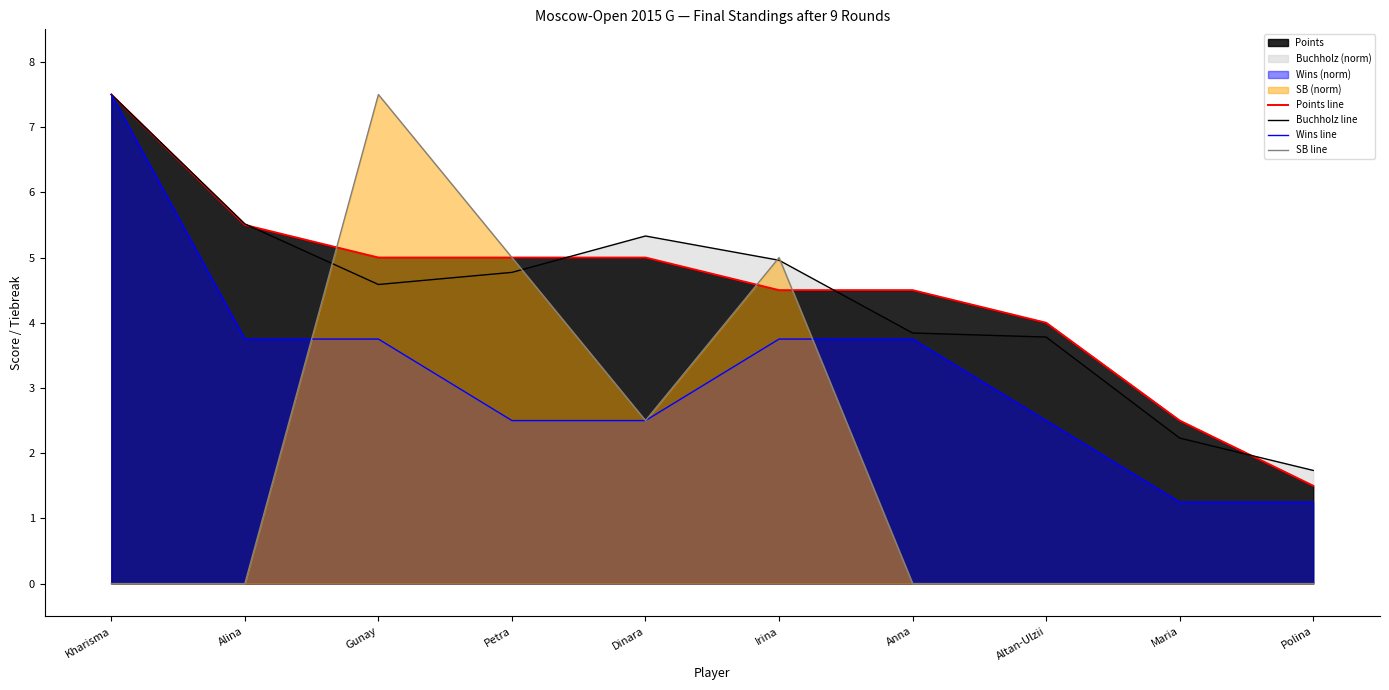

True or false: Points line and Wins line cross at least once.

False